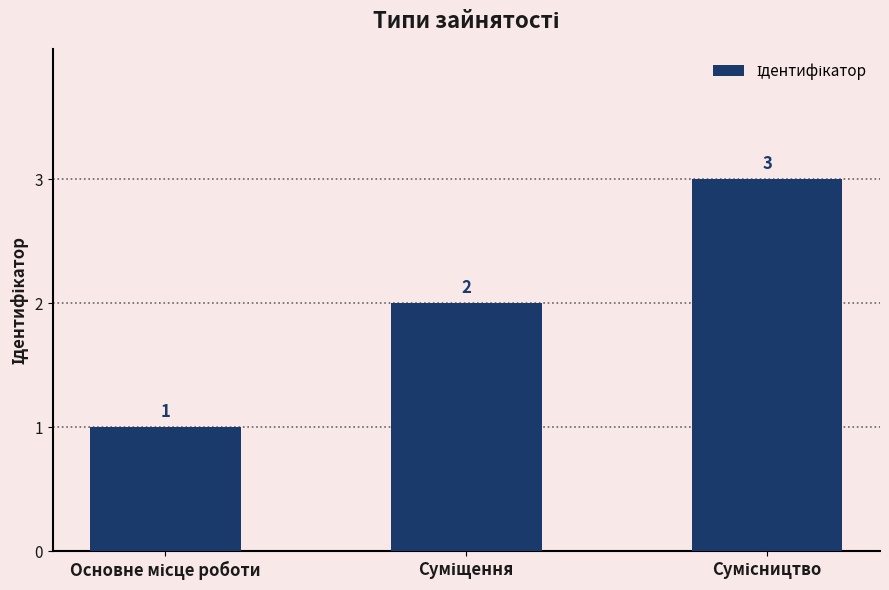

Count the number of categories in the chart.

3